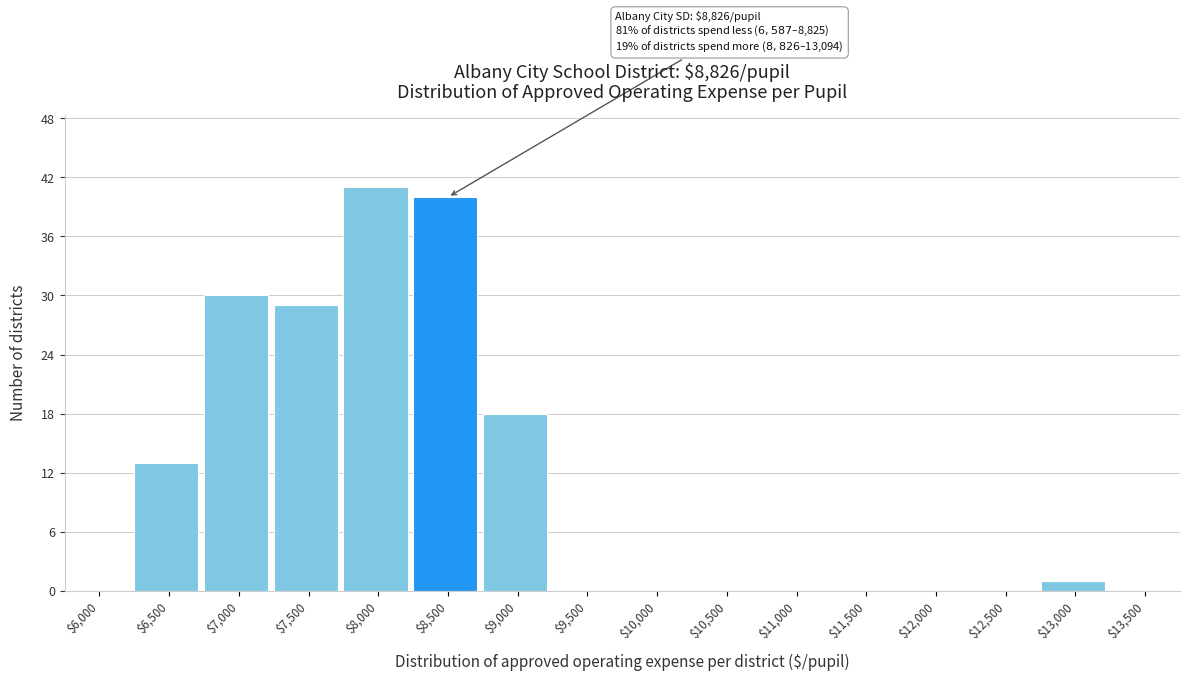

What is the sum of all values?

172